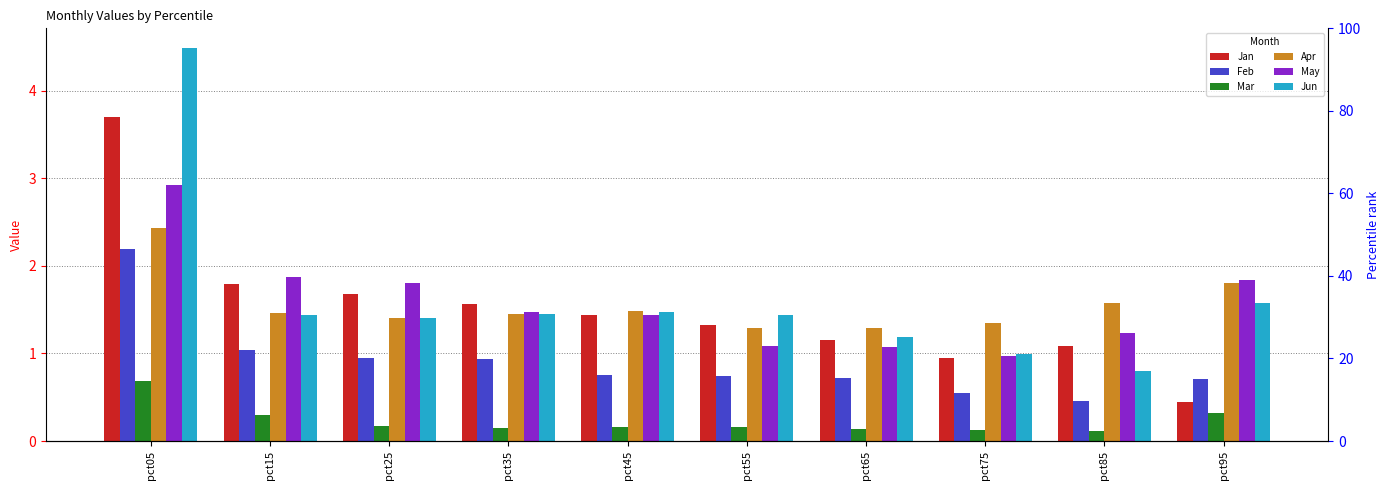

True or false: Apr has a value of 1.6 at pct85.

True